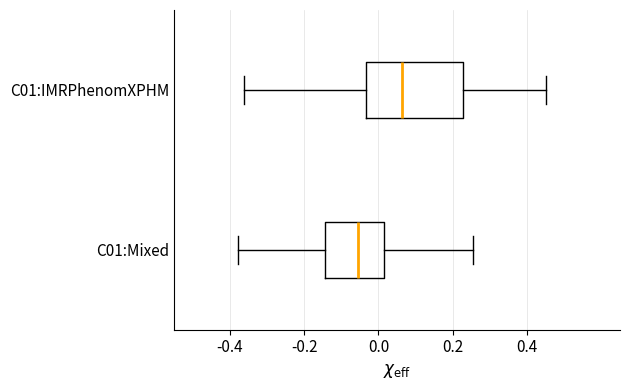

Which box is the widest, from its left edge to its right edge?

C01:IMRPhenomXPHM